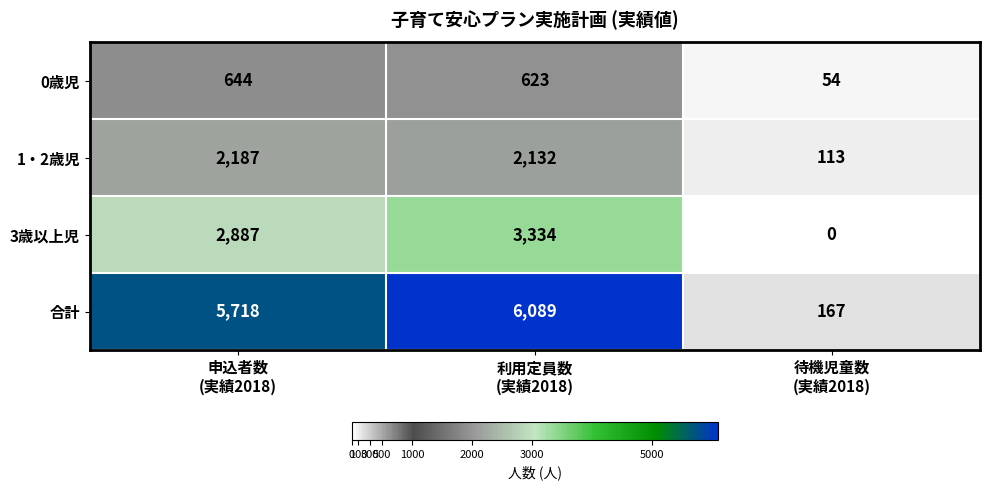

How many distinct data groups are displayed?

4